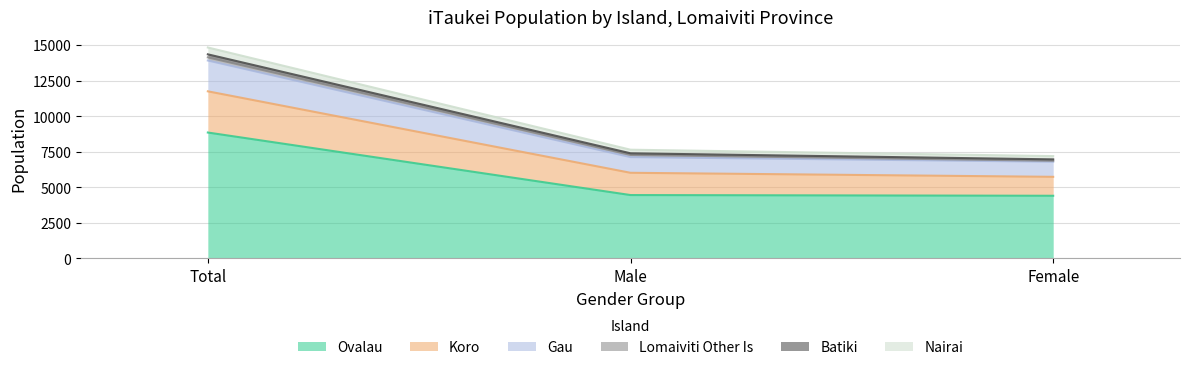

Does the chart display data point markers on the line(s)?

No